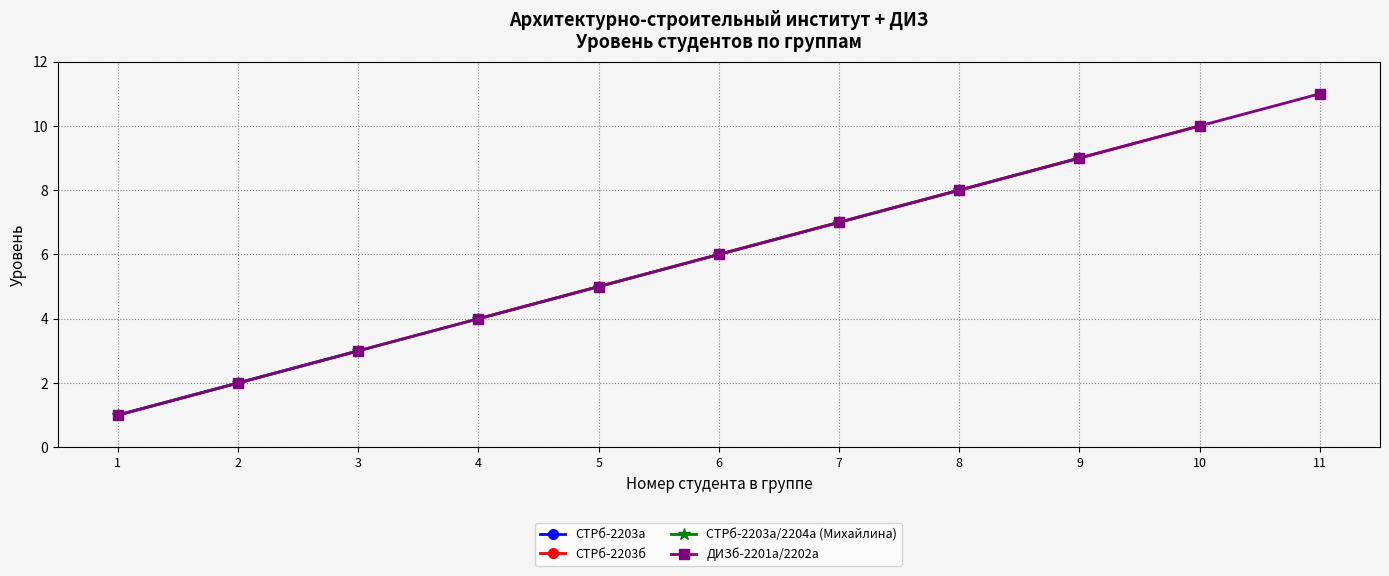

Which category has the highest value in the ДИЗб-2201а/2202а series?

11